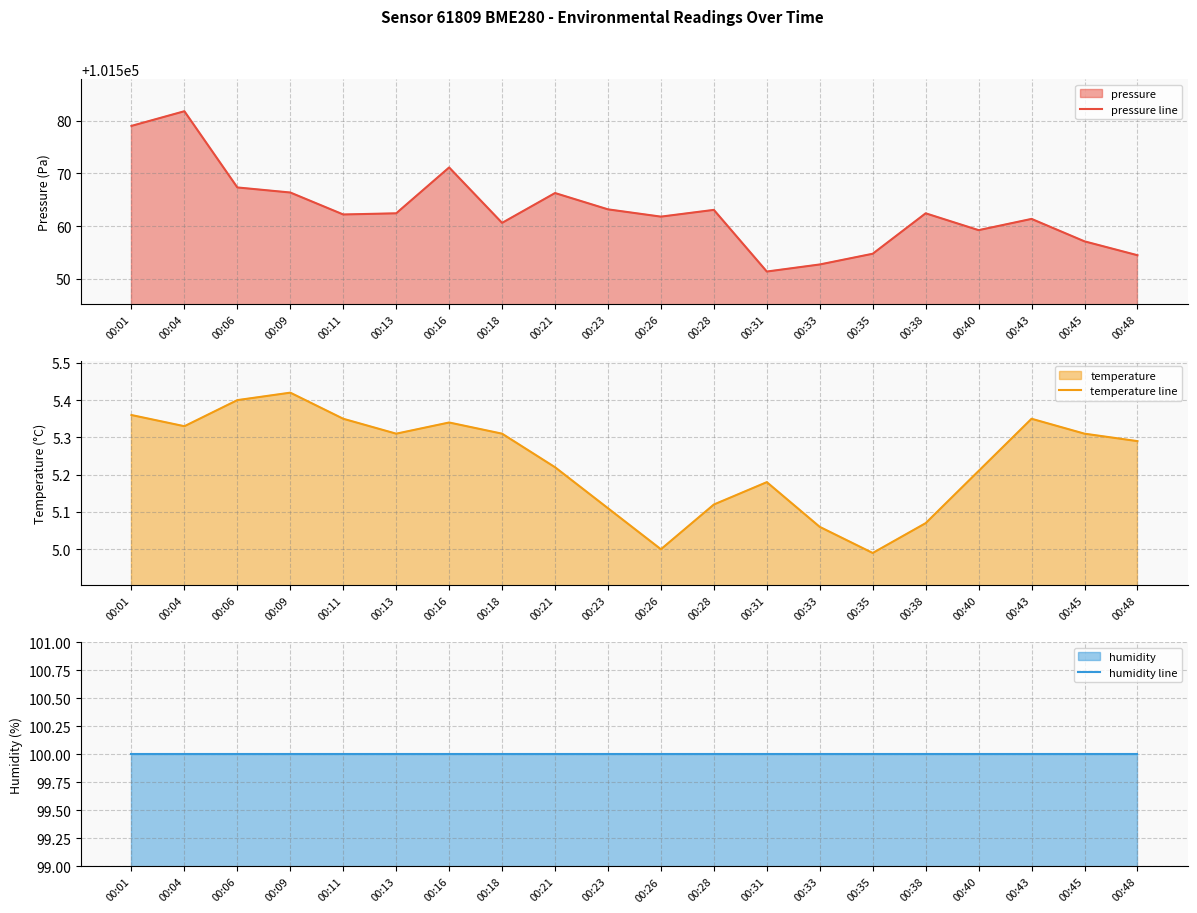

Does the chart have visible grid lines?

Yes